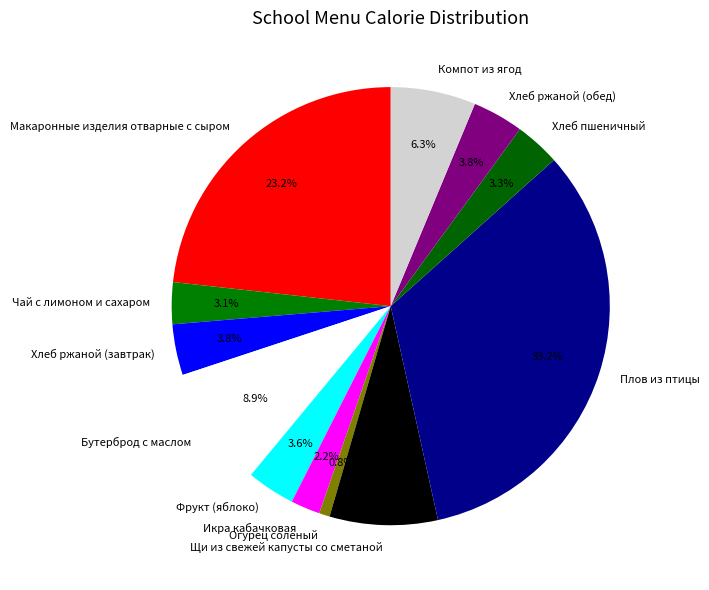

To the nearest percent, what is the average slice percentage?

8%